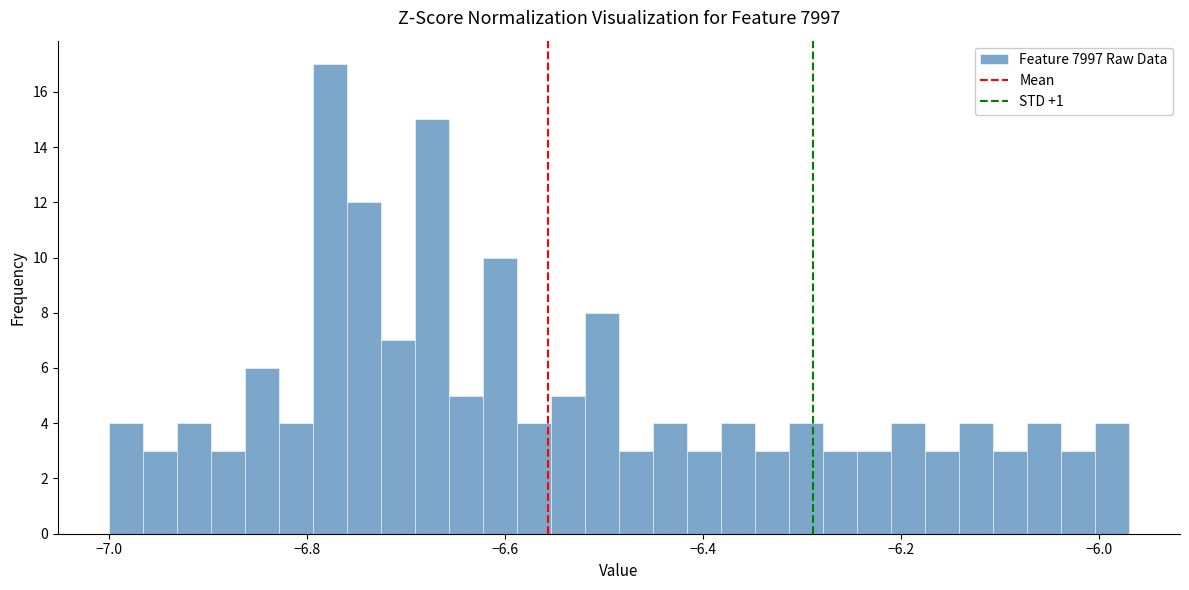

Around what value on the x-axis is the tallest bar? Give the approximate position of its centre, as read against the axis.

-6.78